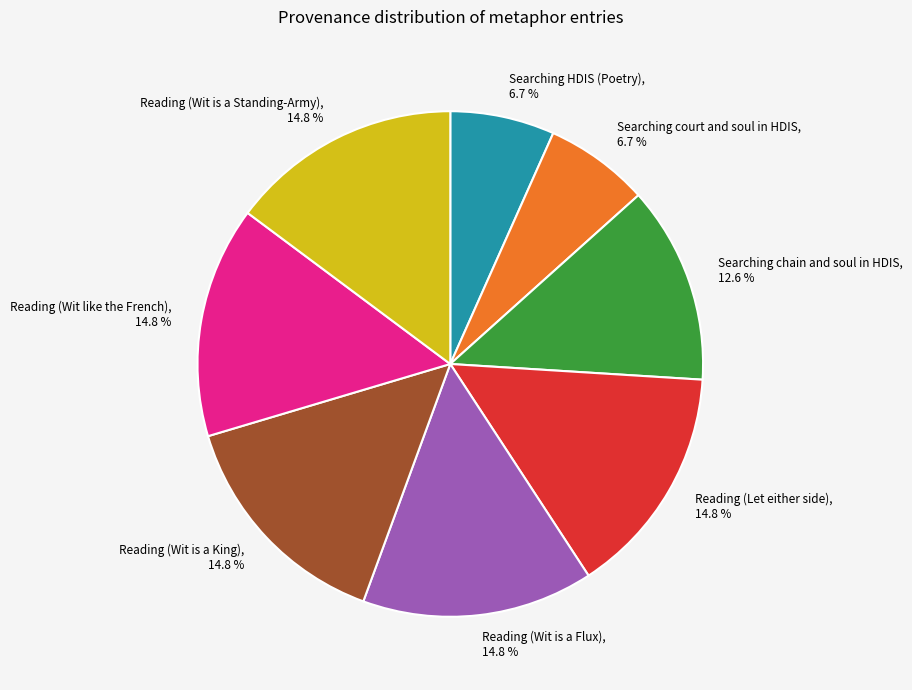

To the nearest percent, what is the average slice percentage?

12%